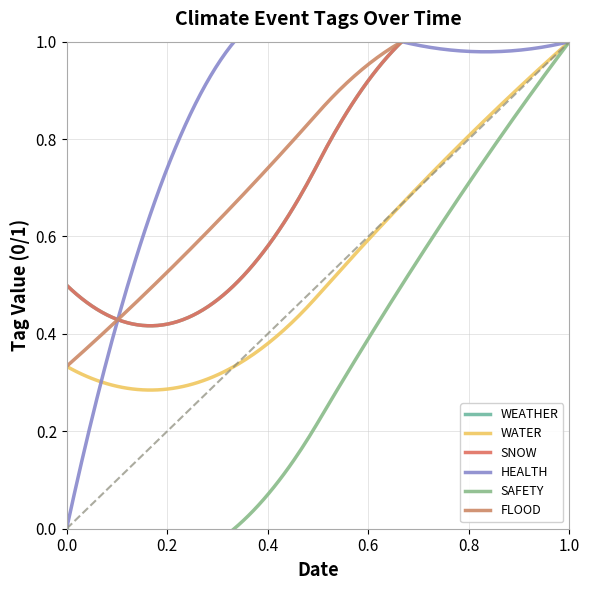

What is the sum of all WEATHER values?

2